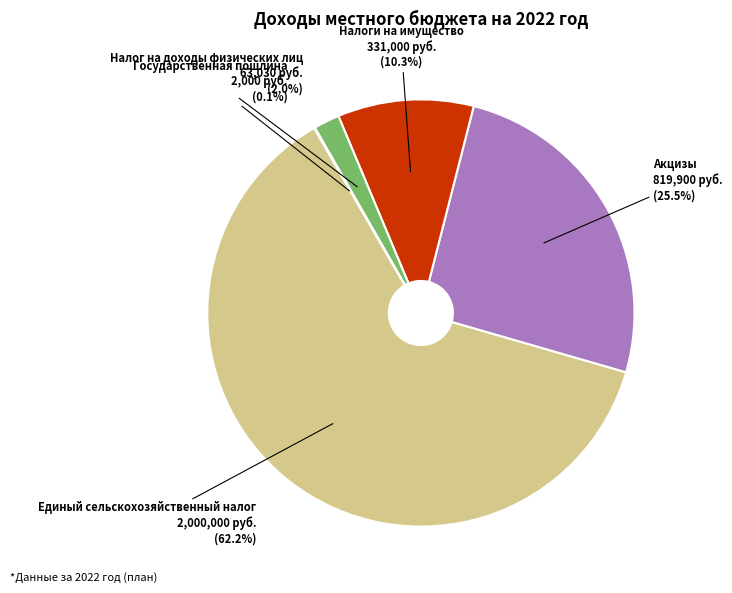

The Единый сельскохозяйственный налог slice represents 73% of the pie. True or false?

False